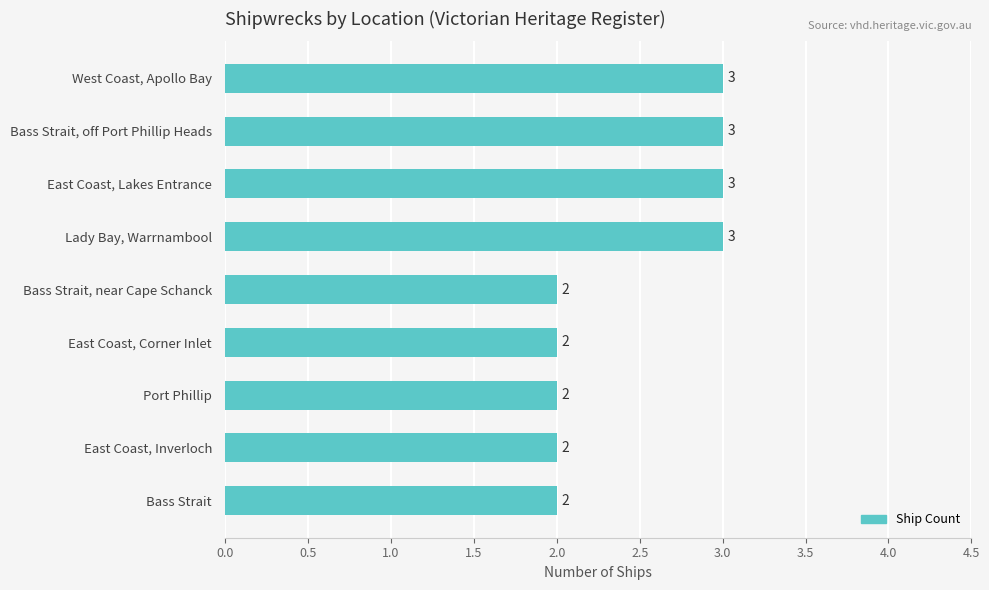

What is the minimum value shown in the chart?

2